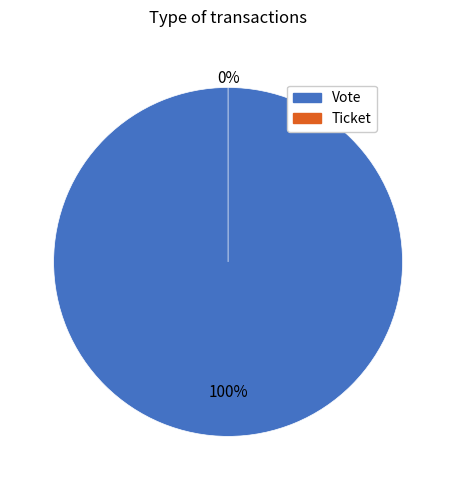

To the nearest percent, what is the difference between the largest and smallest slice percentages?

100%